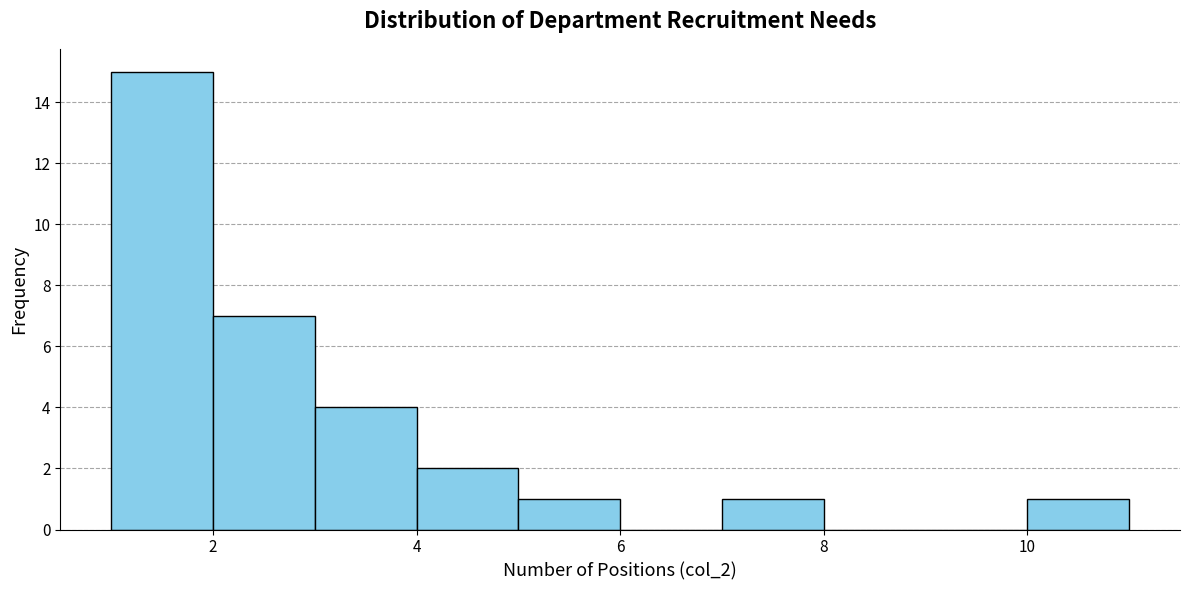

Reading left to right, list every bar in this chart as the range it spans on the x-axis followed by its height. The values are not printed on the chart, so give them approximately, as read against the axis.

1 to 2: 15
2 to 3: 7
3 to 4: 4
4 to 5: 2
5 to 6: 1
6 to 7: 0
7 to 8: 1
8 to 9: 0
9 to 10: 0
10 to 11: 1